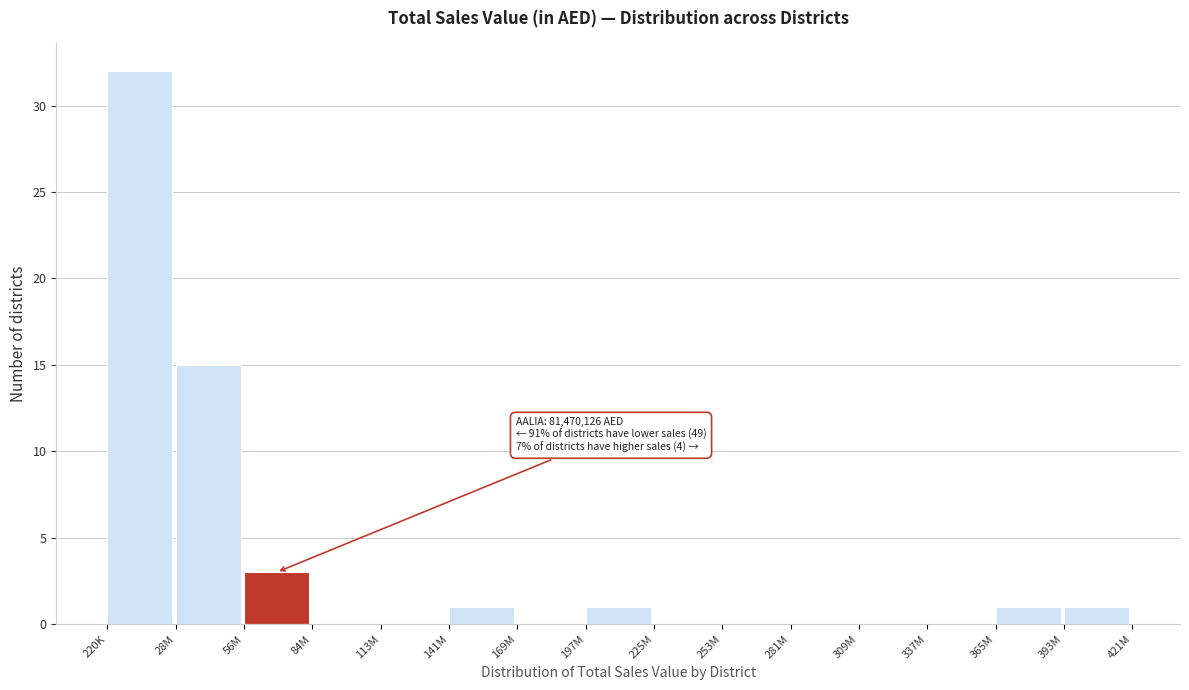

Reading left to right, what are all the values shown in this chart?

220K=32	28M=15	56M=3	84M=0	113M=0	141M=1	169M=0	197M=1	225M=0	253M=0	281M=0	309M=0	337M=0	365M=1	393M=1